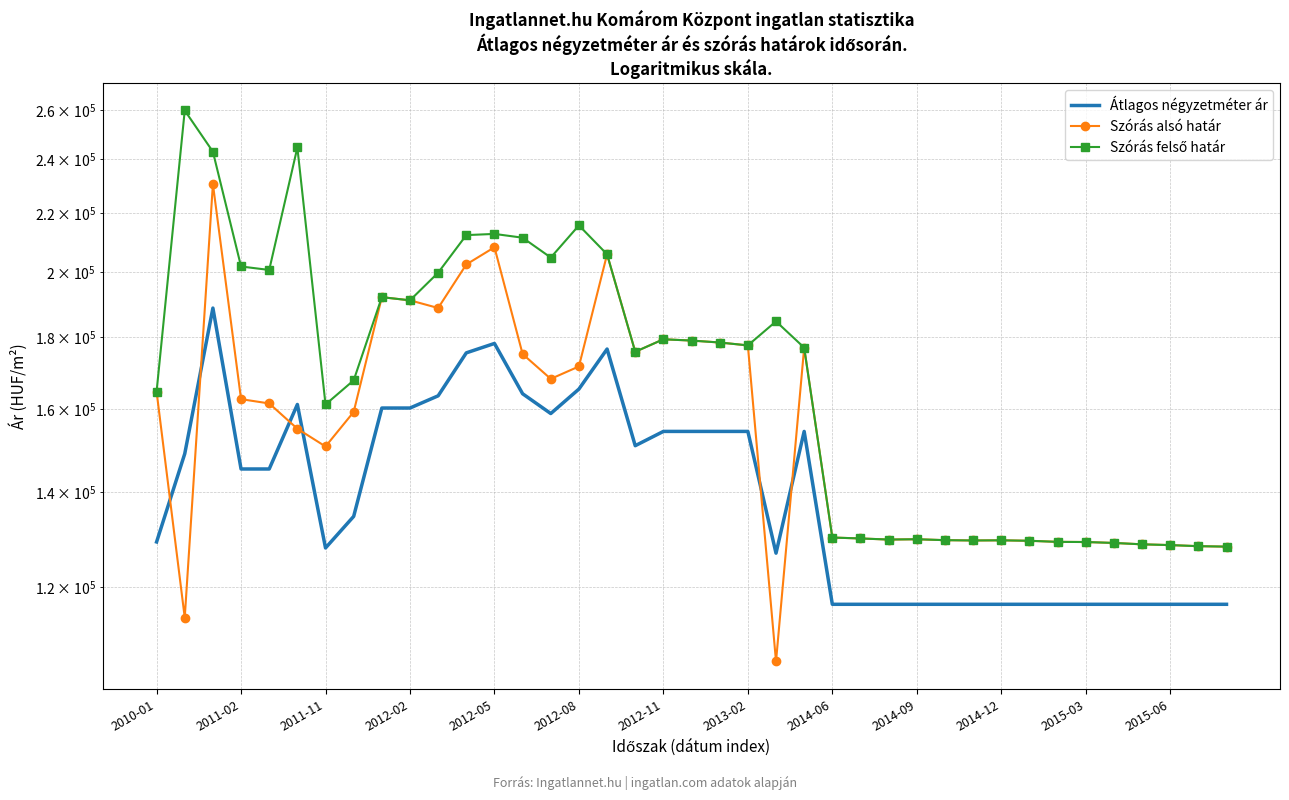

What is the minimum value for Szórás felső határ?

128101